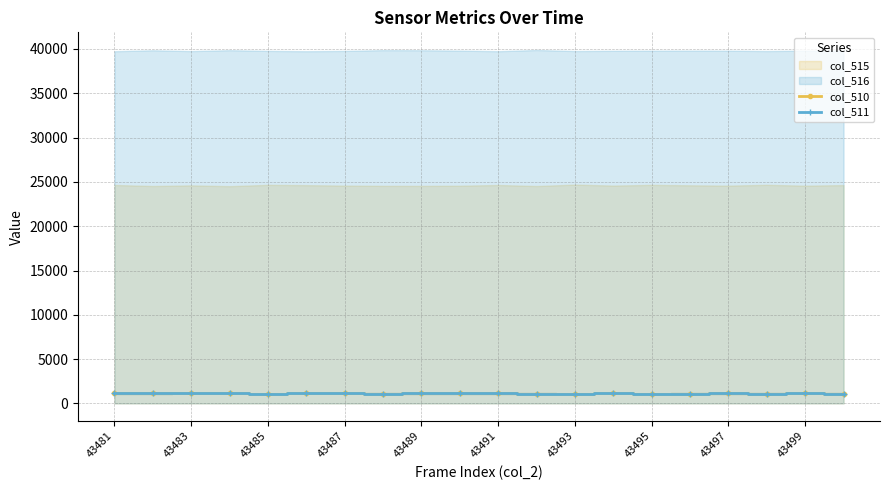

What is the maximum value for col_511?

1168